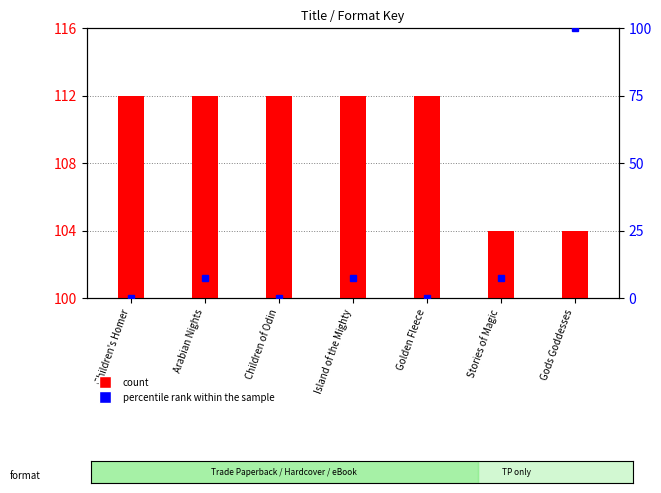

Where is the data nearest to the value 50?

Stories of Magic